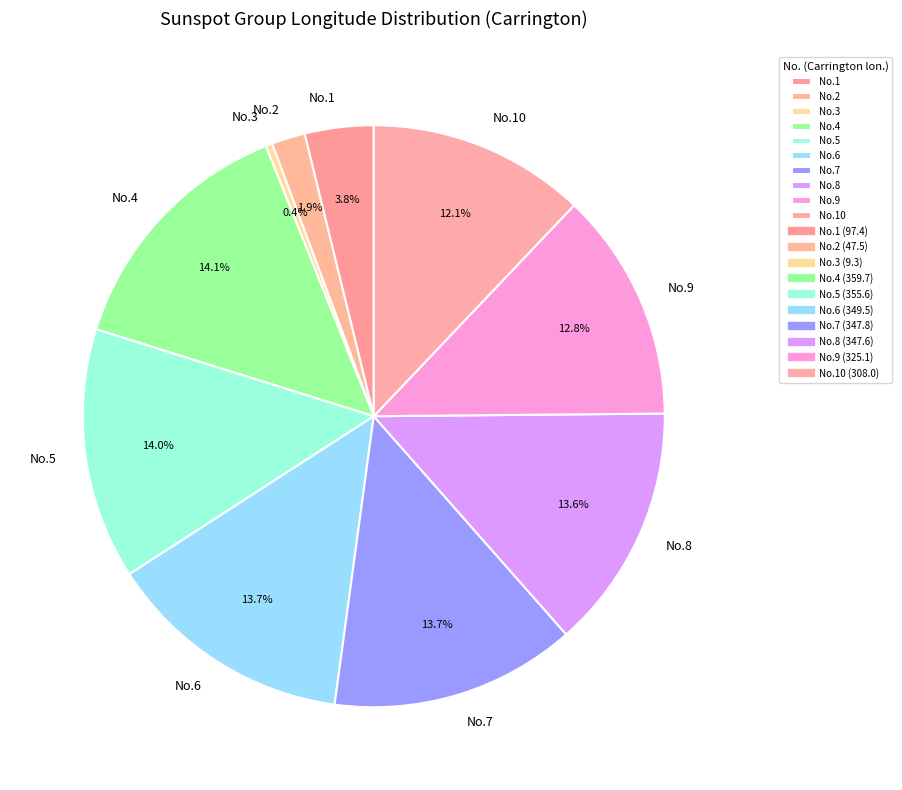

Which category has the smallest portion of the pie?

No.3